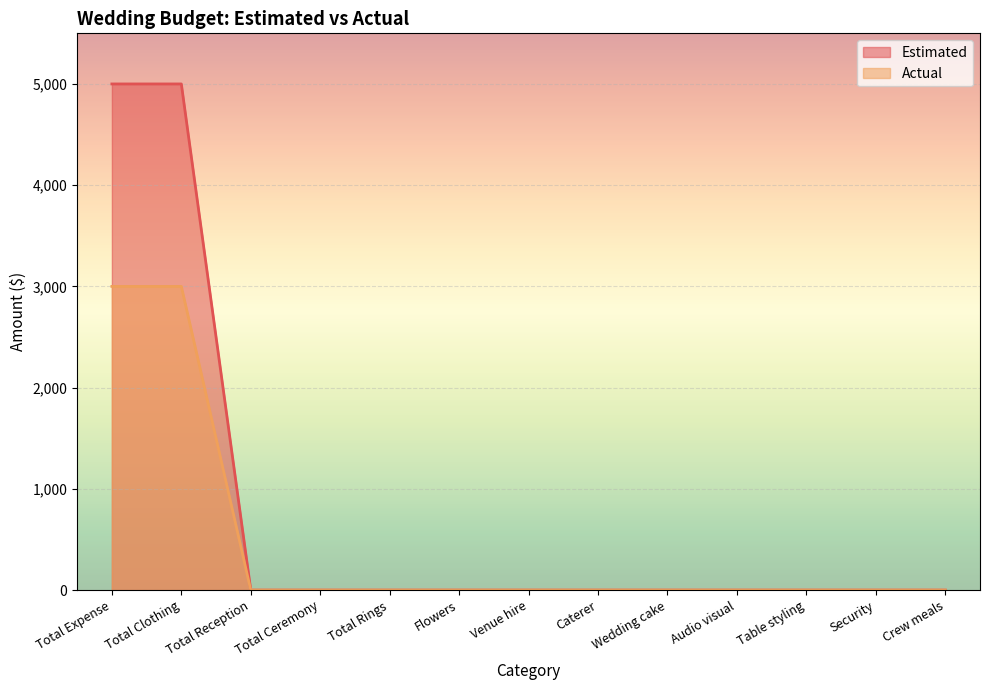

Which series changed the most between Total Reception and Table styling?

Estimated